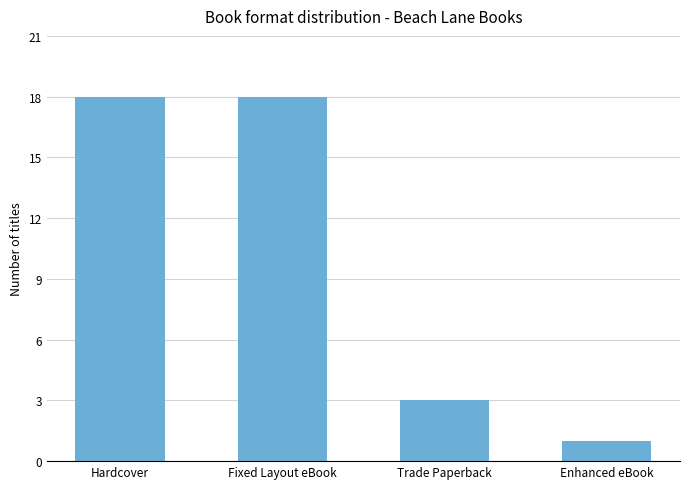

Count the values in the range 3 to 18.

3